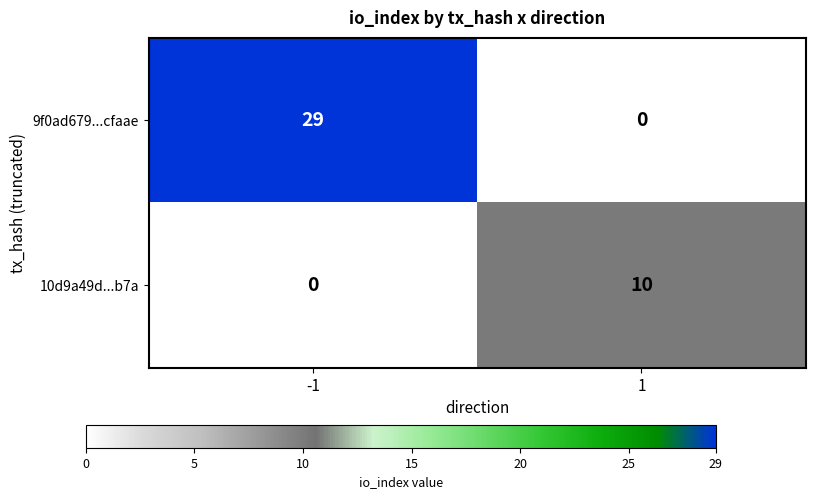

List the series in order of their peak value, lowest first.

10d9a49d...b7a, 9f0ad679...cfaae